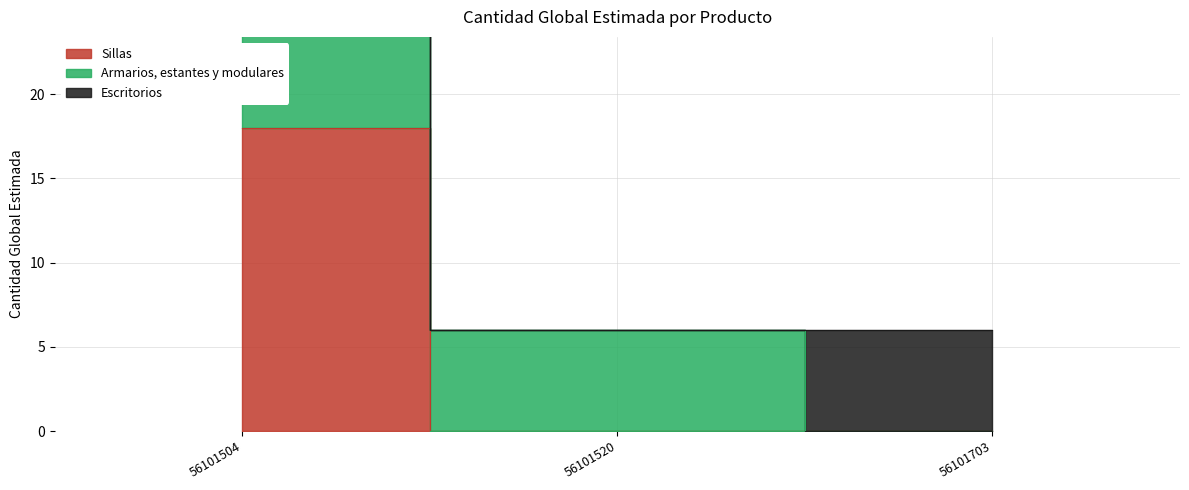

Which category has the highest value across all series?

56101504